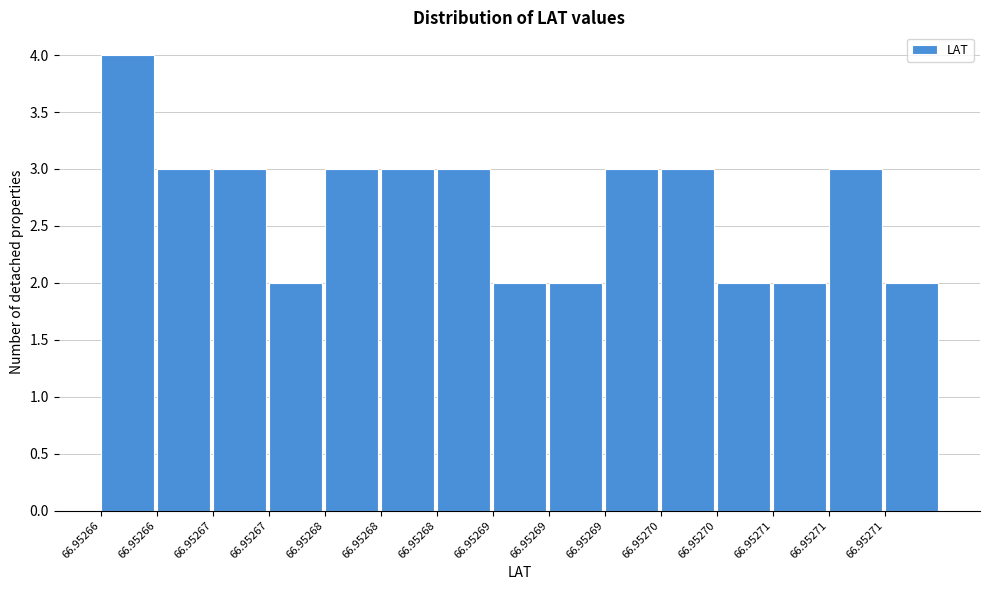

How many data points are less than 3?

6